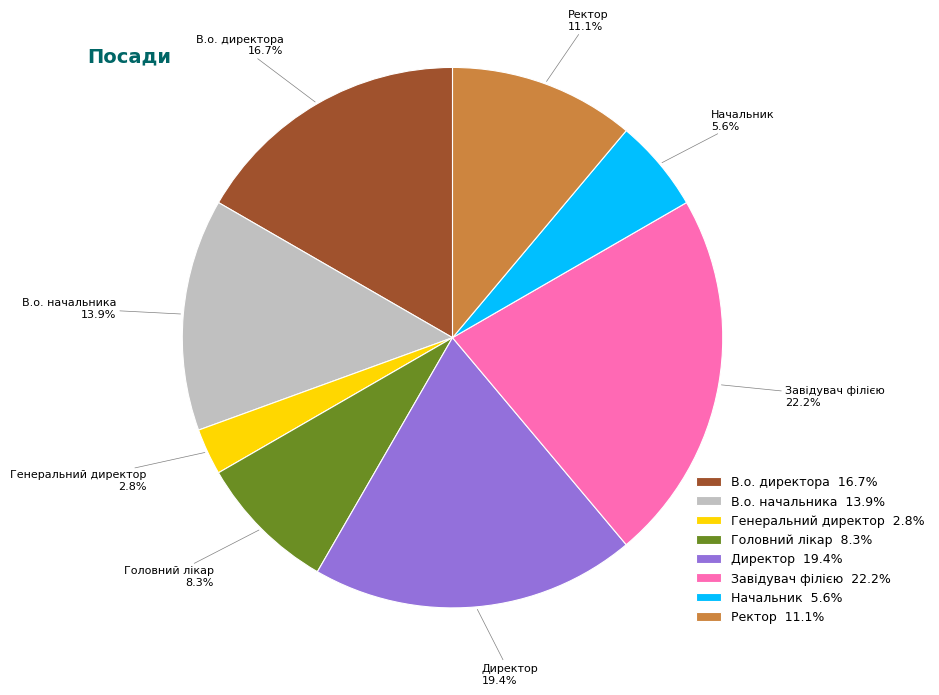

To the nearest percent, what is the average slice percentage?

12%